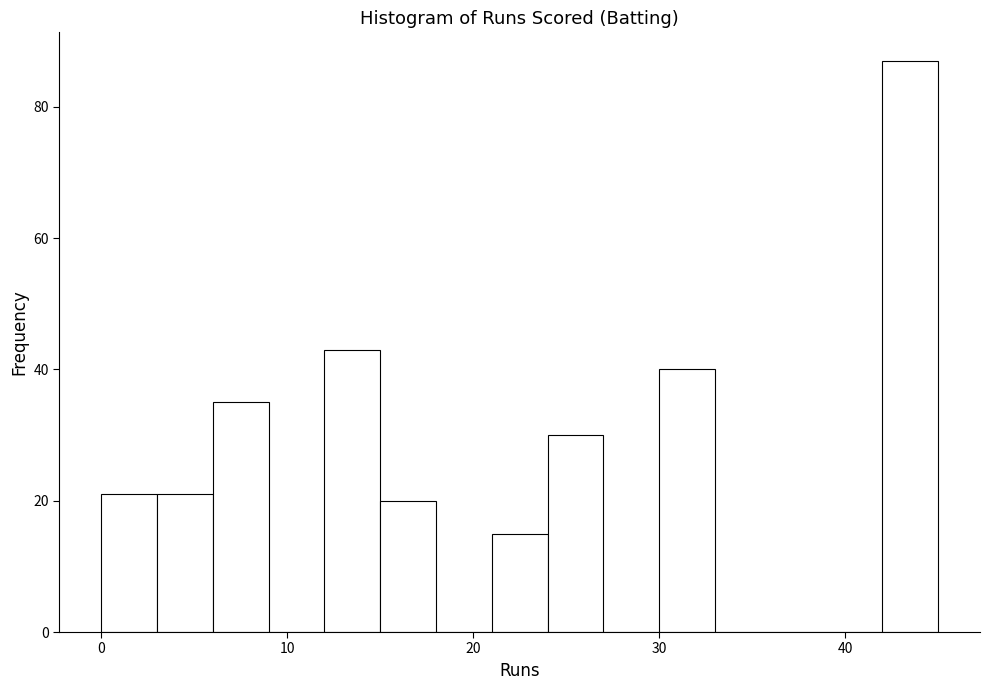

Read against the x-axis, roughly where is the centre of the tallest bar?

44